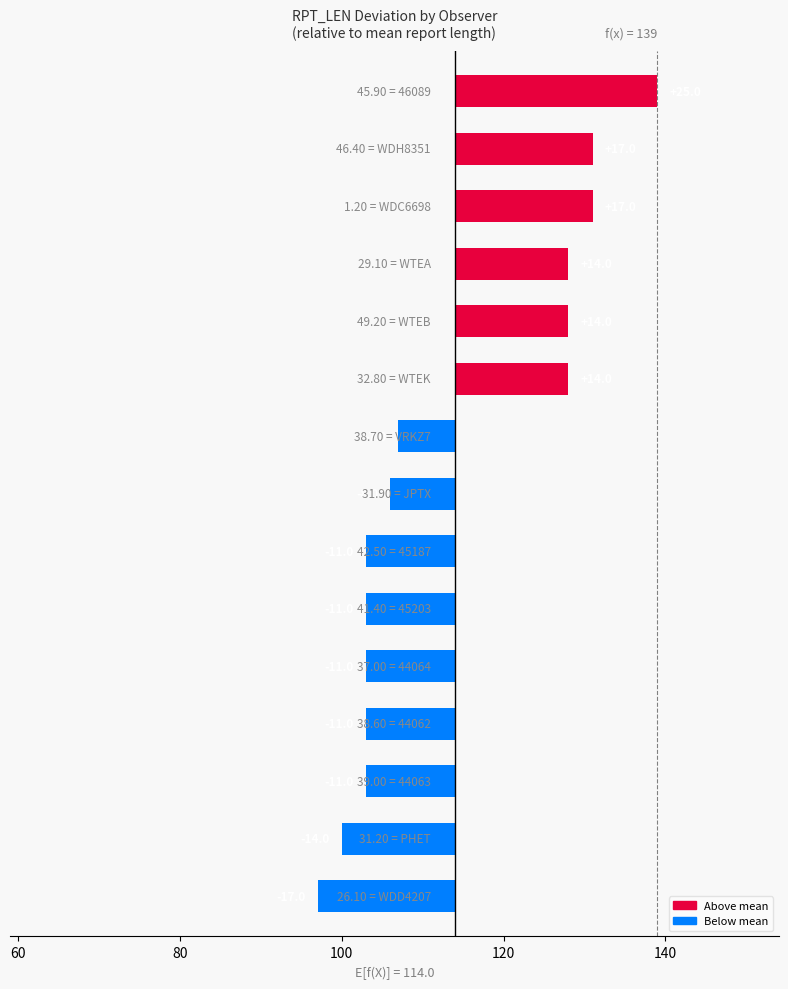

How many values are below -8?

7